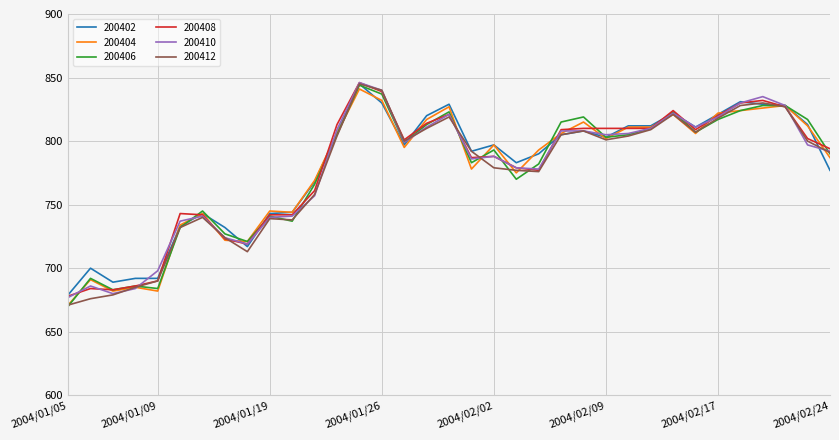

What is the maximum value shown in the chart?

846